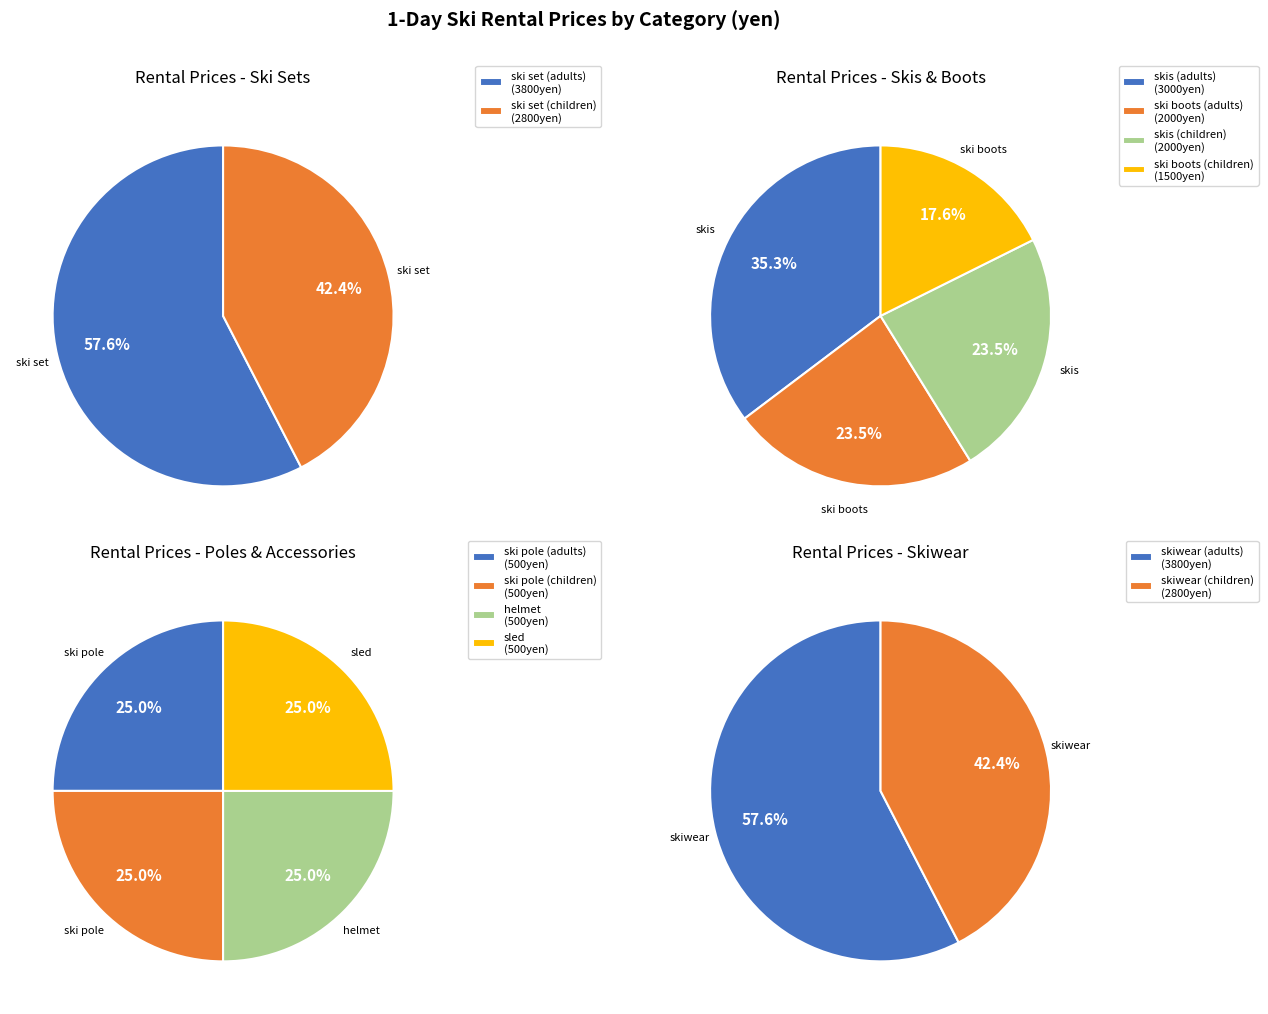

To the nearest percent, what is the combined percentage of ski set (adults) and skis (adults)?

29%